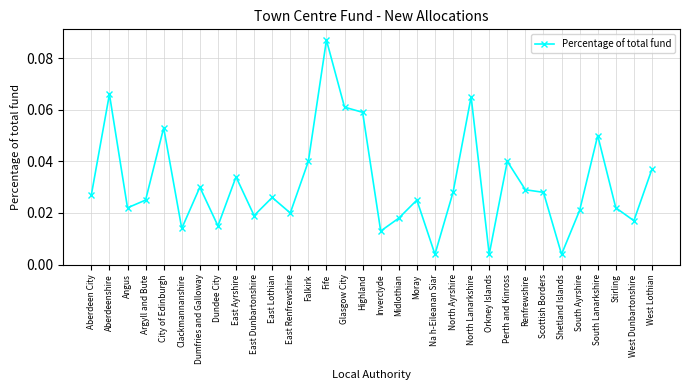

Where is the first local maximum?

Aberdeenshire